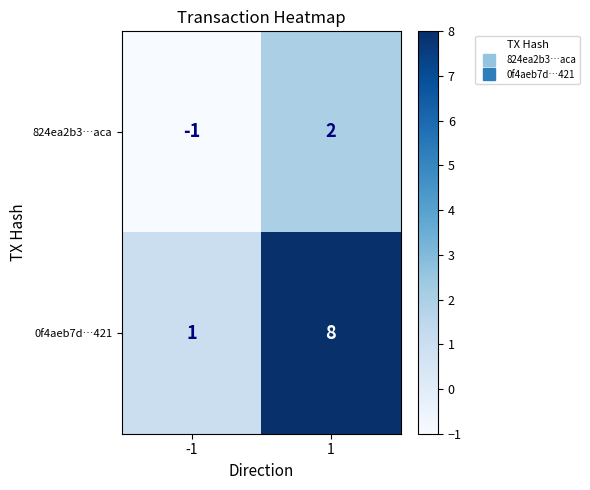

Rank the series at -1 from lowest to highest value.

824ea2b3…aca, 0f4aeb7d…421